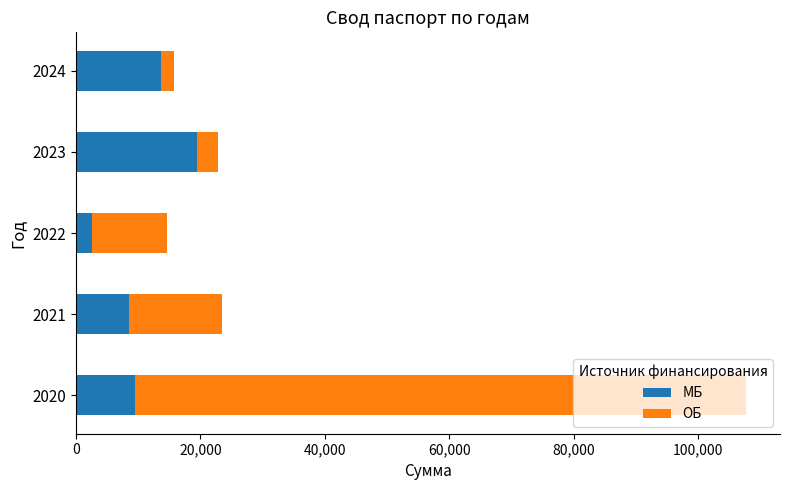

How many data points in МБ are less than 9407?

2